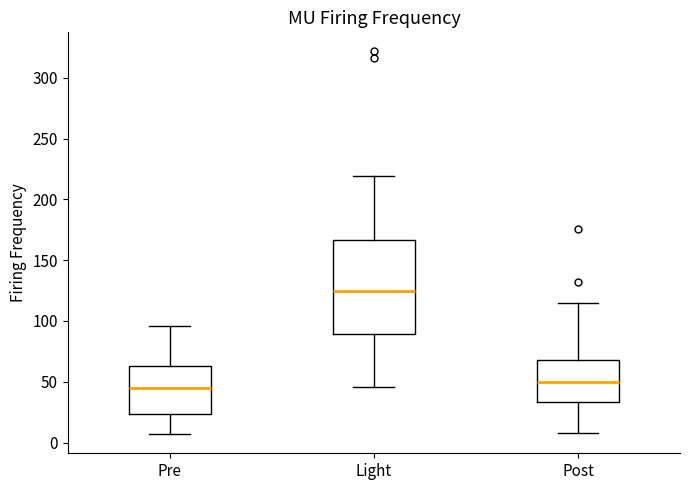

Which box is the tallest, from its lower edge to its upper edge?

Light